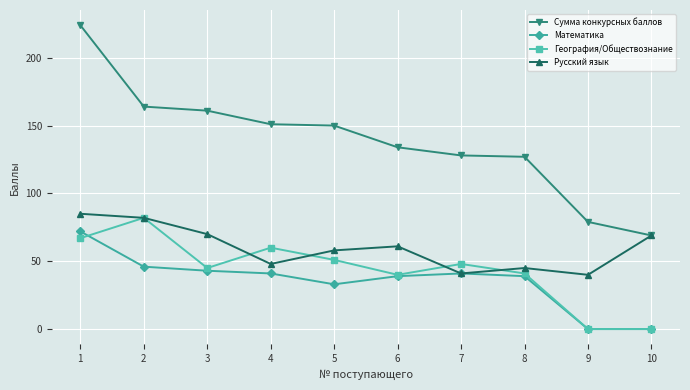

Reading left to right, extract all data points from this chart.

Сумма конкурсных баллов: 224	164	161	151	150	134	128	127	79	69
Математика: 72	46	43	41	33	39	41	39	0	0
География/Обществознание: 67	82	45	60	51	40	48	41	0	0
Русский язык: 85	82	70	48	58	61	41	45	40	69